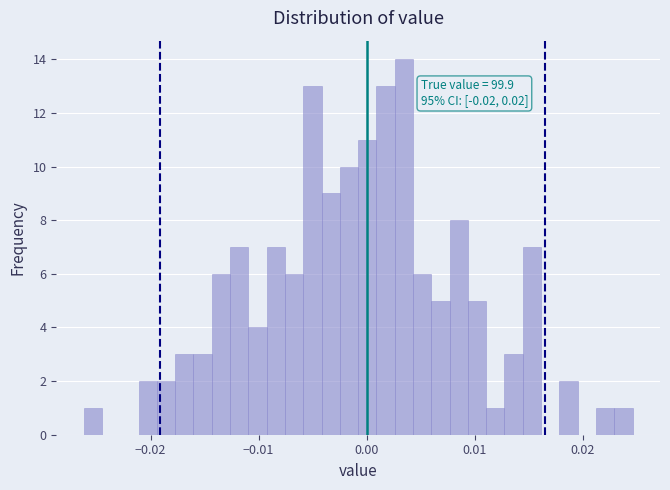

Read against the x-axis, roughly where is the centre of the tallest bar?

0.003